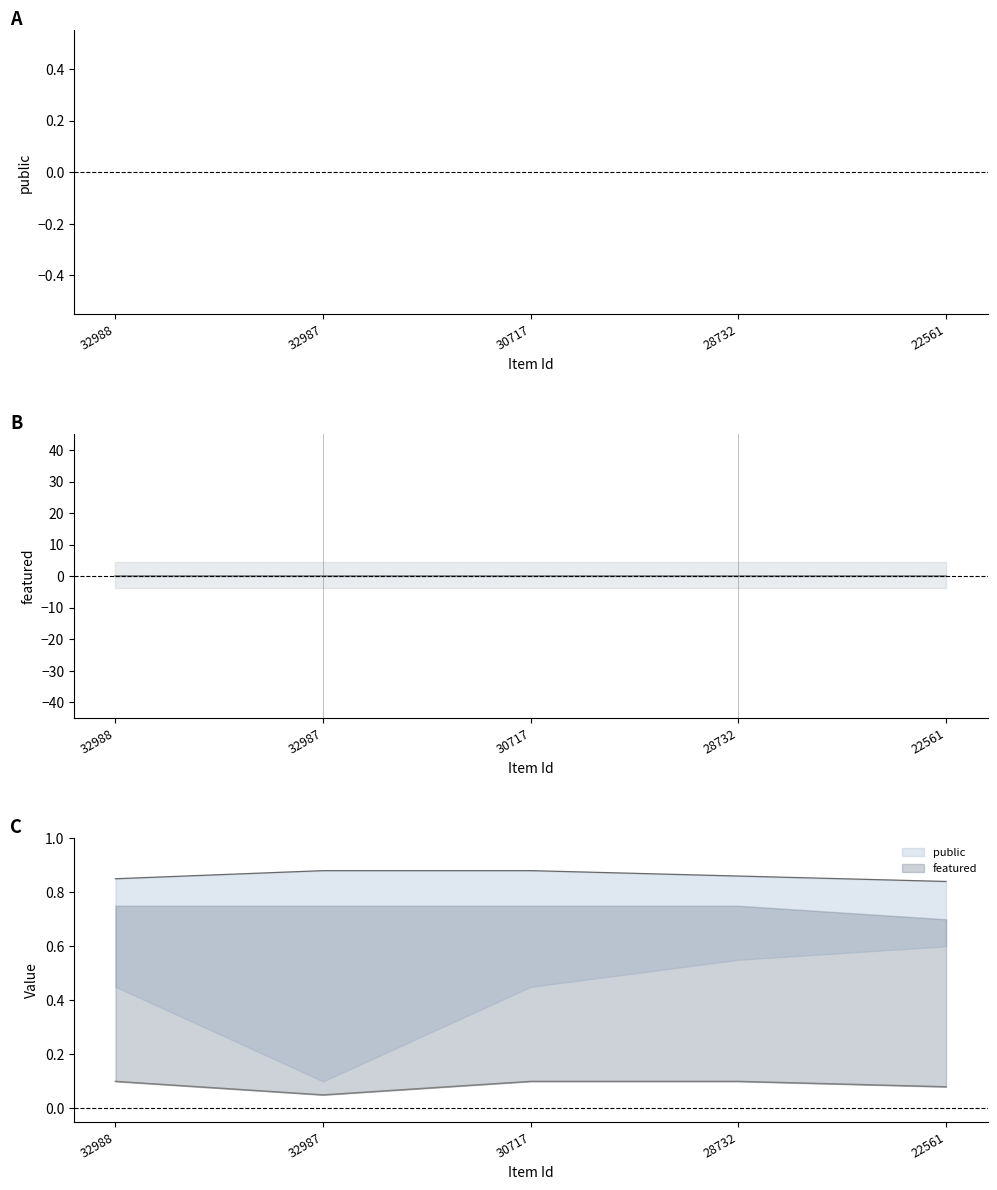

Is it true that featured equals 0 at 32988?

True